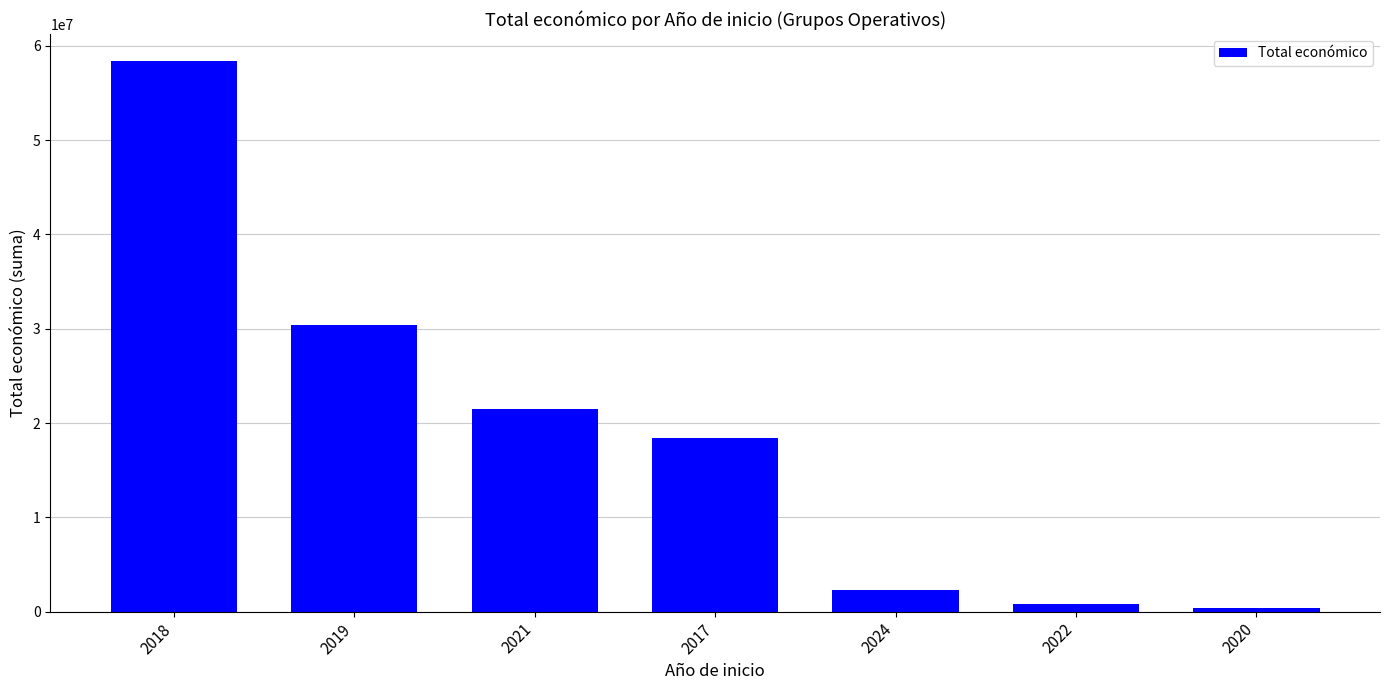

Which category has the highest value across all series?

2018